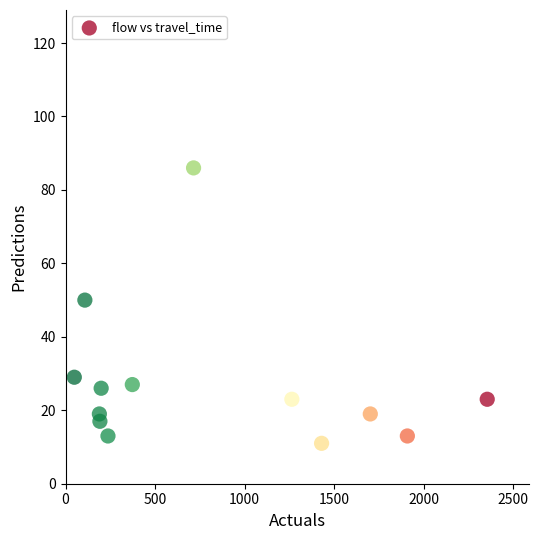

What Y value in the scatter plot is closest to 48?

50